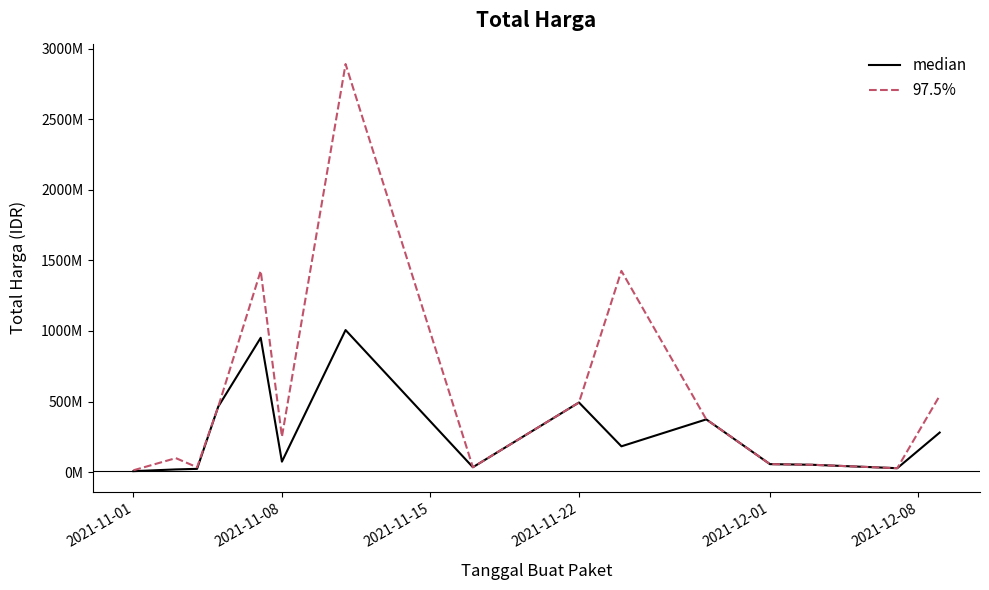

True or false: median and 97.5% cross at least once.

False